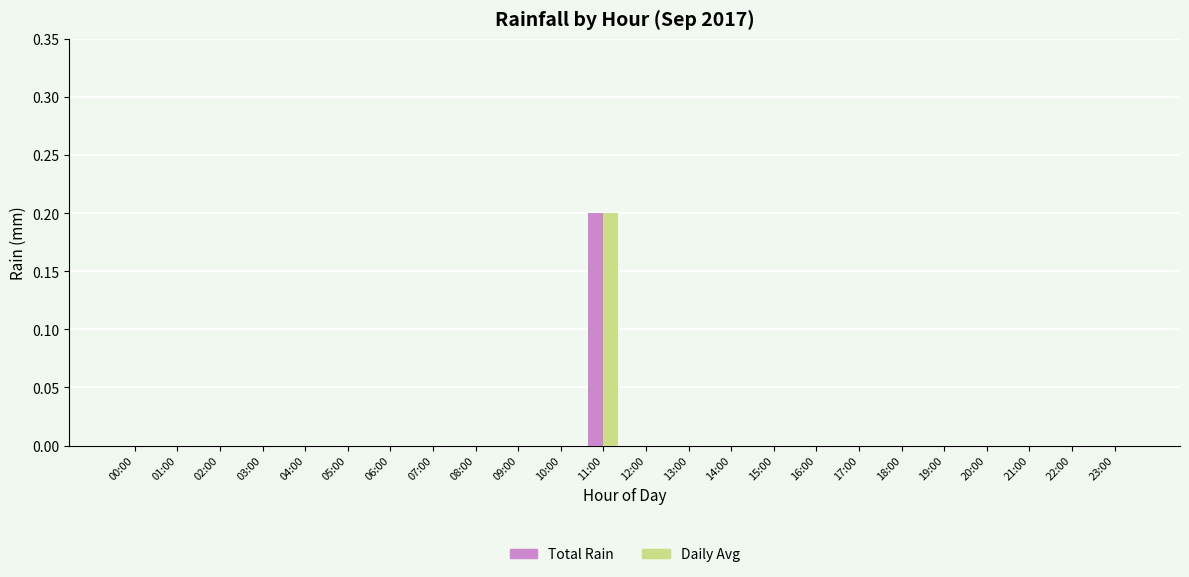

Is it true that Daily Avg equals 0.0 at 16:00?

True